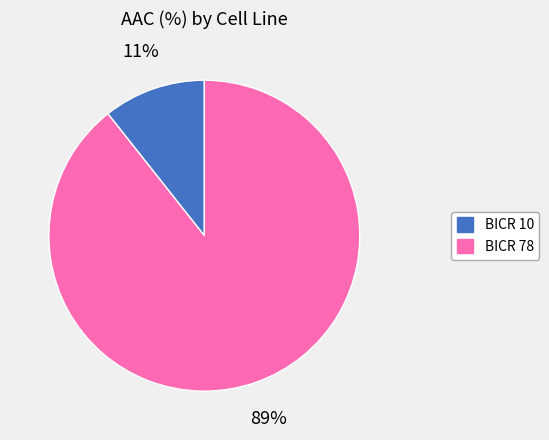

Which slice is the smallest?

BICR 10